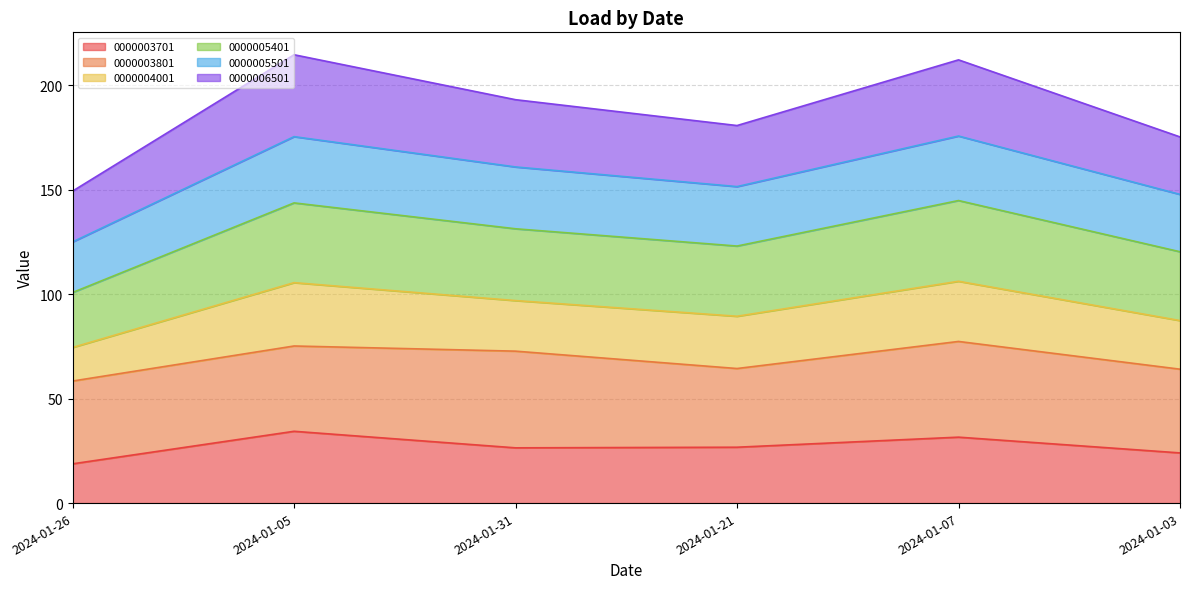

What is the sum of the 0000003701 values at 2024-01-07 and 2024-01-05?

65.9